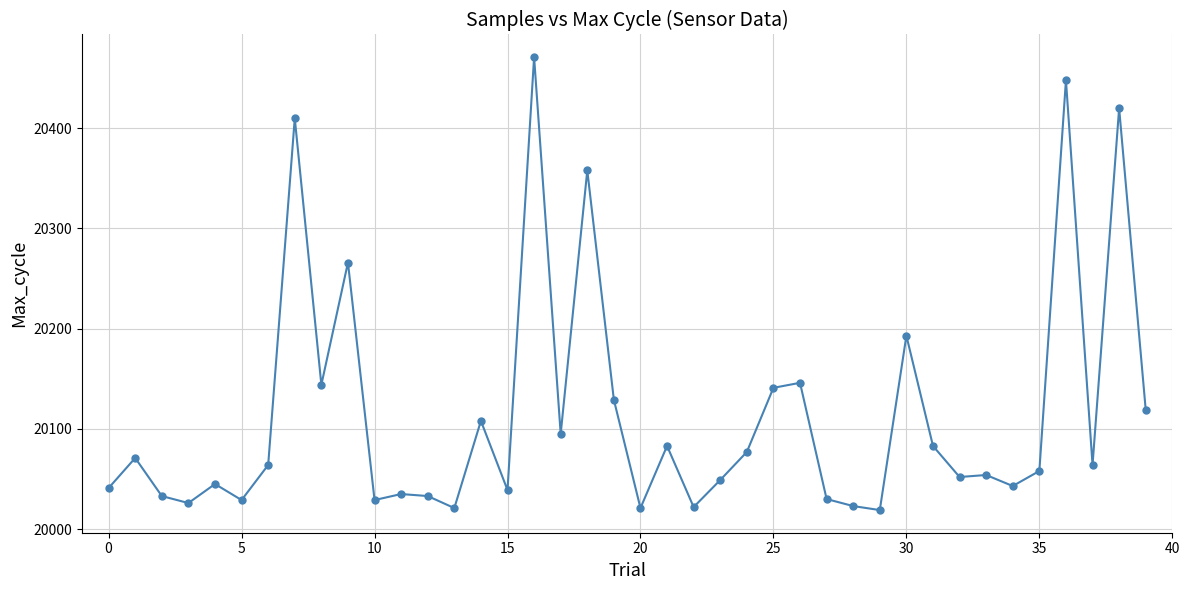

What is the value of the 8th point from the left?

20410